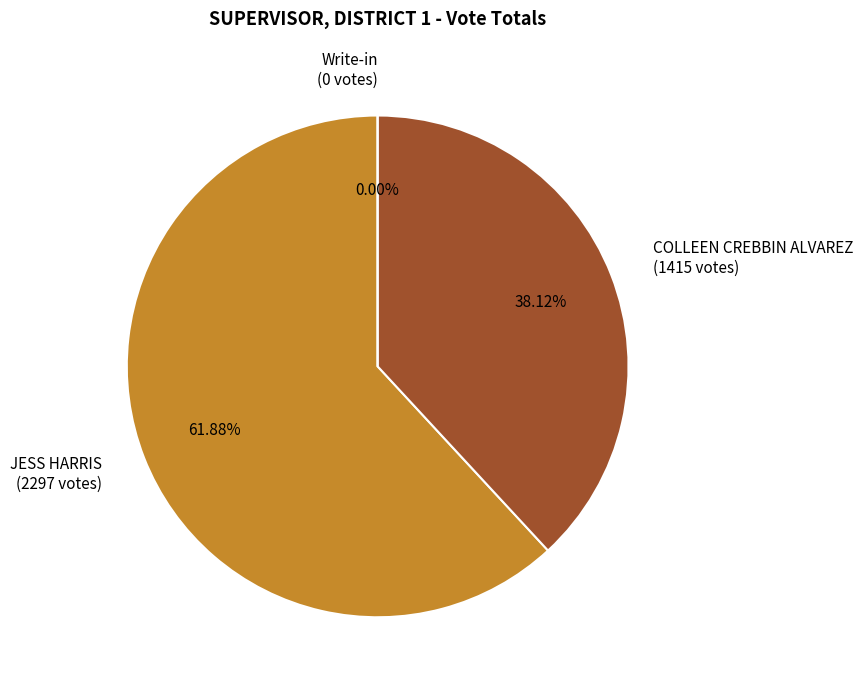

True or false: Write-in accounts for 1% of the total.

False